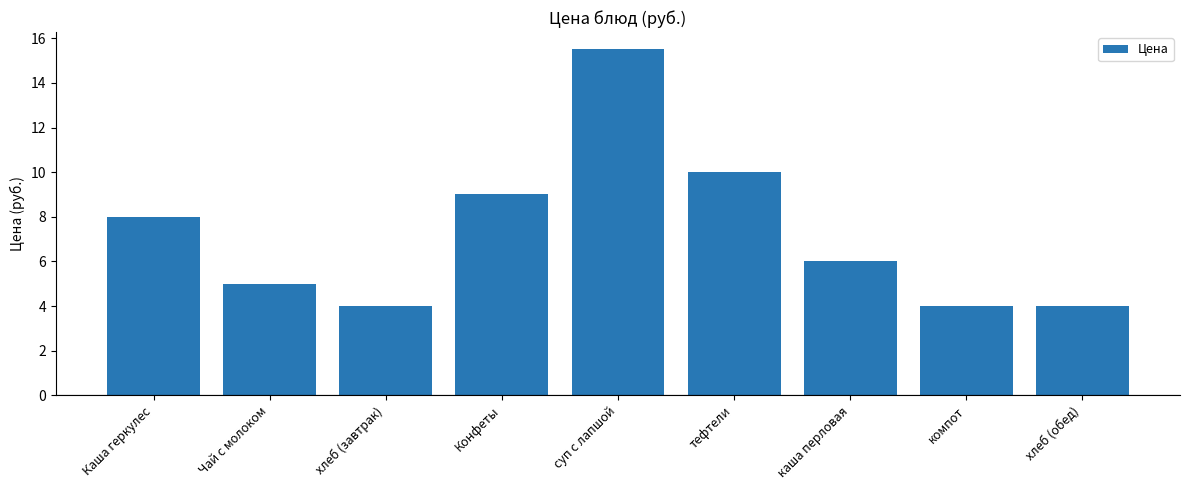

At which label is the value closest to 9?

Конфеты